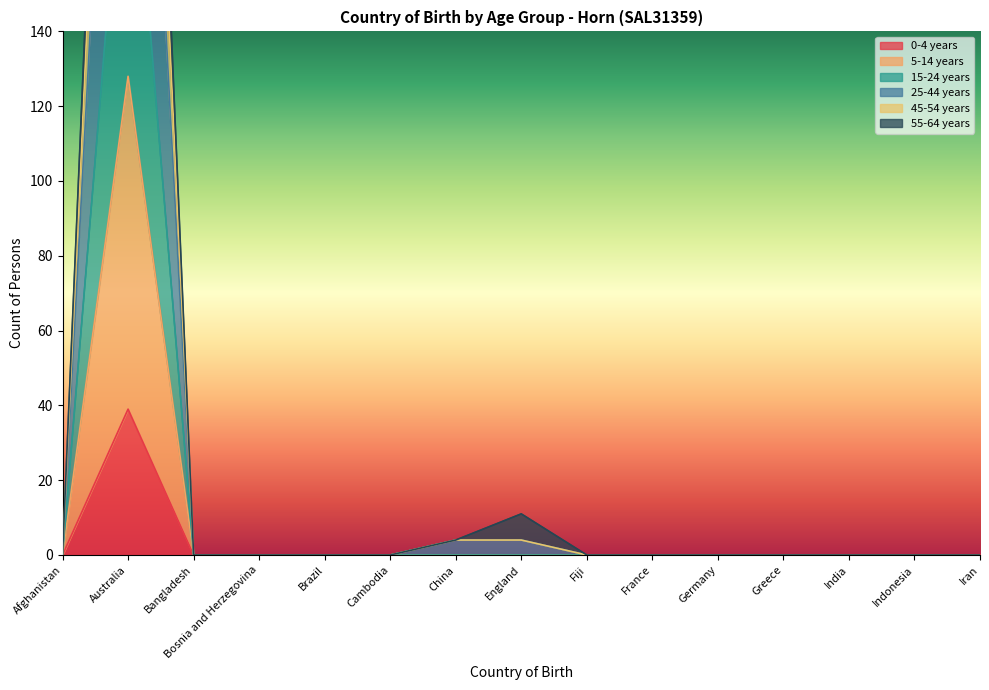

Is it true that 0-4 years equals 0 at Indonesia?

True